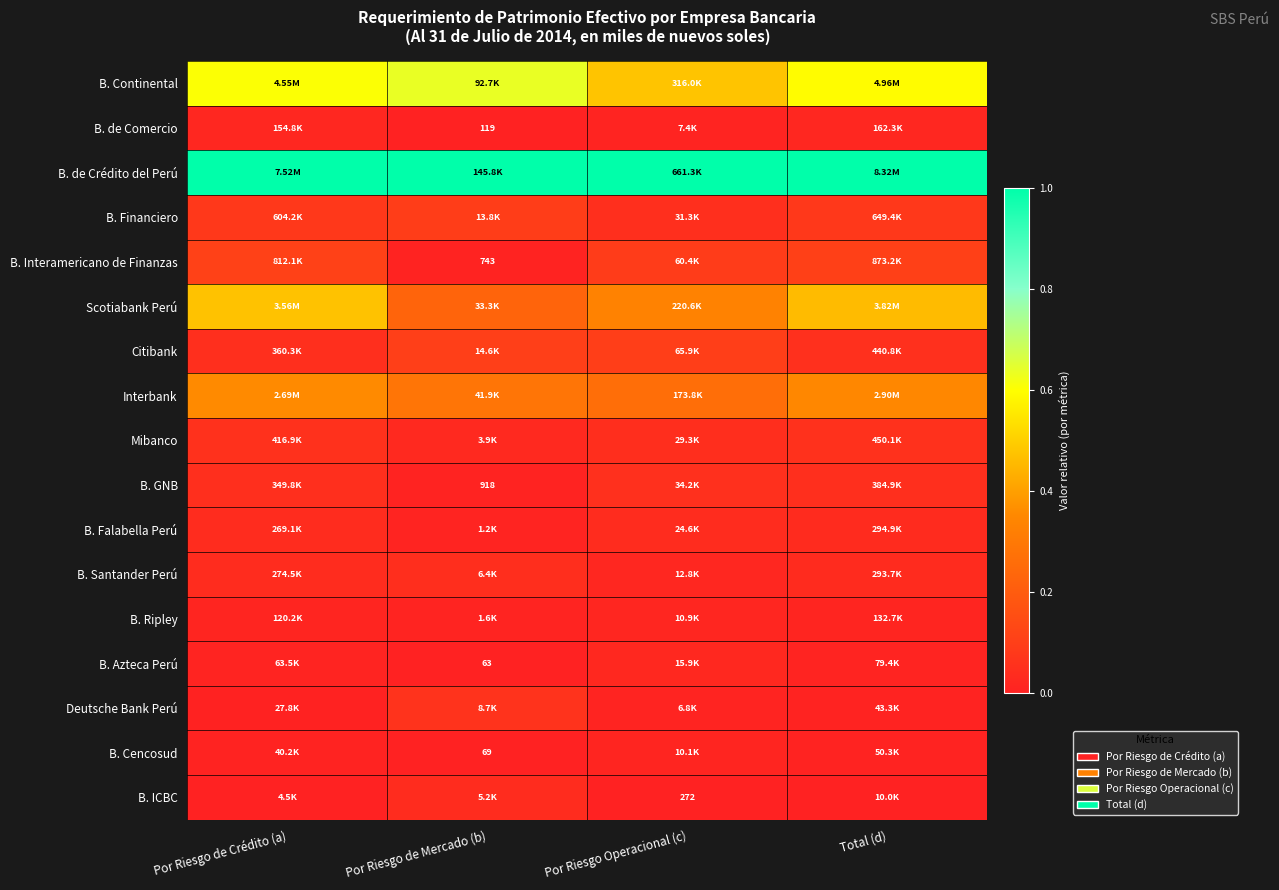

At Total (d), list the series in order from largest to smallest.

B. de Crédito del Perú, B. Continental, Scotiabank Perú, Interbank, B. Interamericano de Finanzas, B. Financiero, Mibanco, Citibank, B. GNB, B. Falabella Perú, B. Santander Perú, B. de Comercio, B. Ripley, B. Azteca Perú, B. Cencosud, Deutsche Bank Perú, B. ICBC